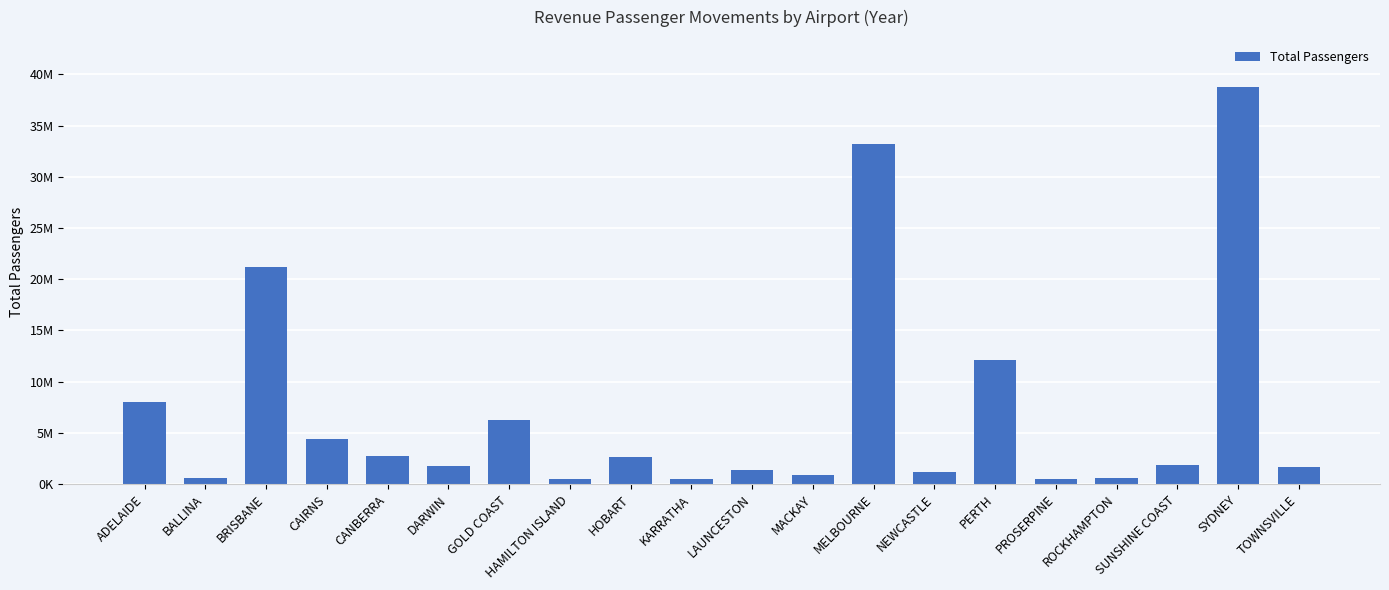

What is the label of the 11th bar from the left?

LAUNCESTON